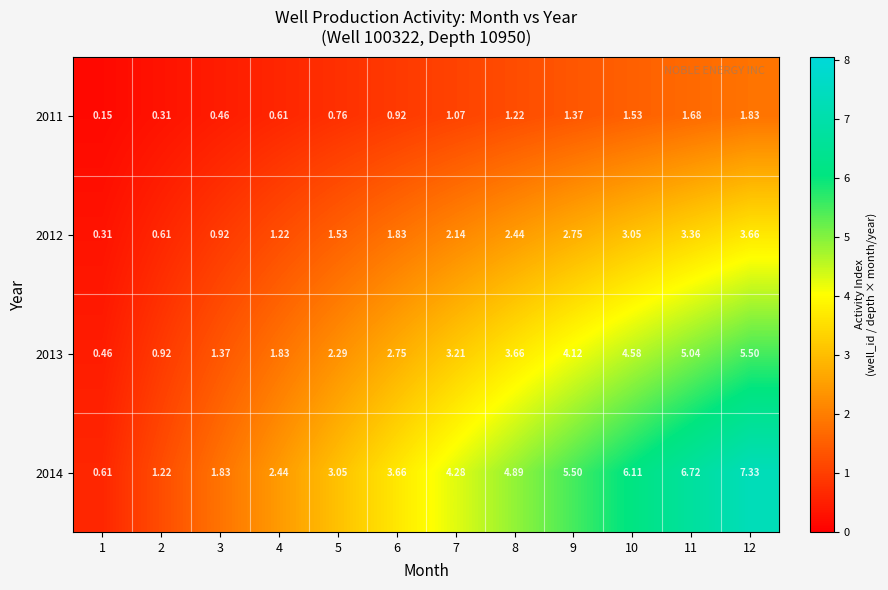

Is the value of 2013 at 11 greater than the value of 2012 at 4?

Yes